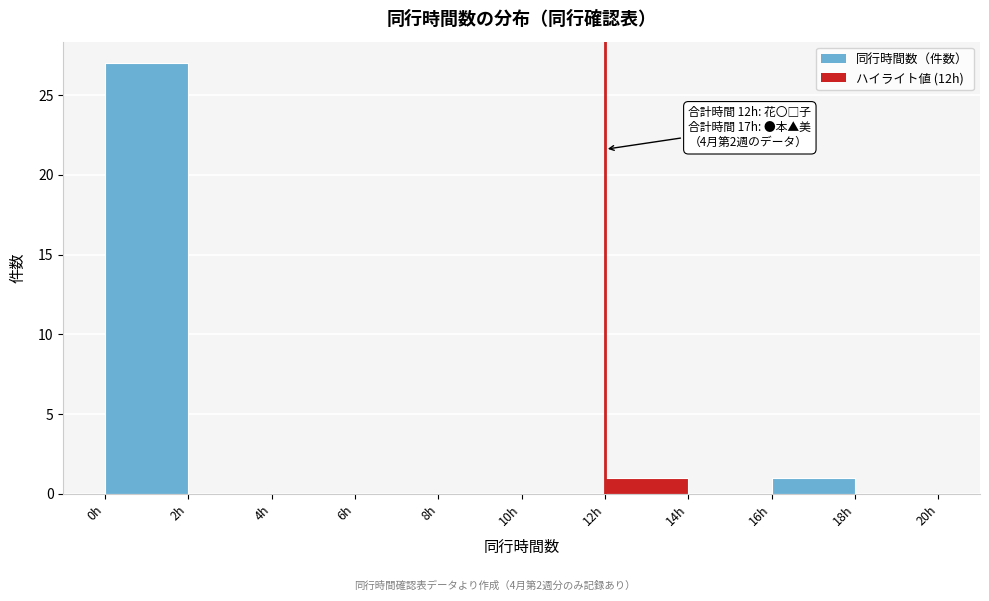

Which range on the x-axis has the tallest bar?

0 to 2